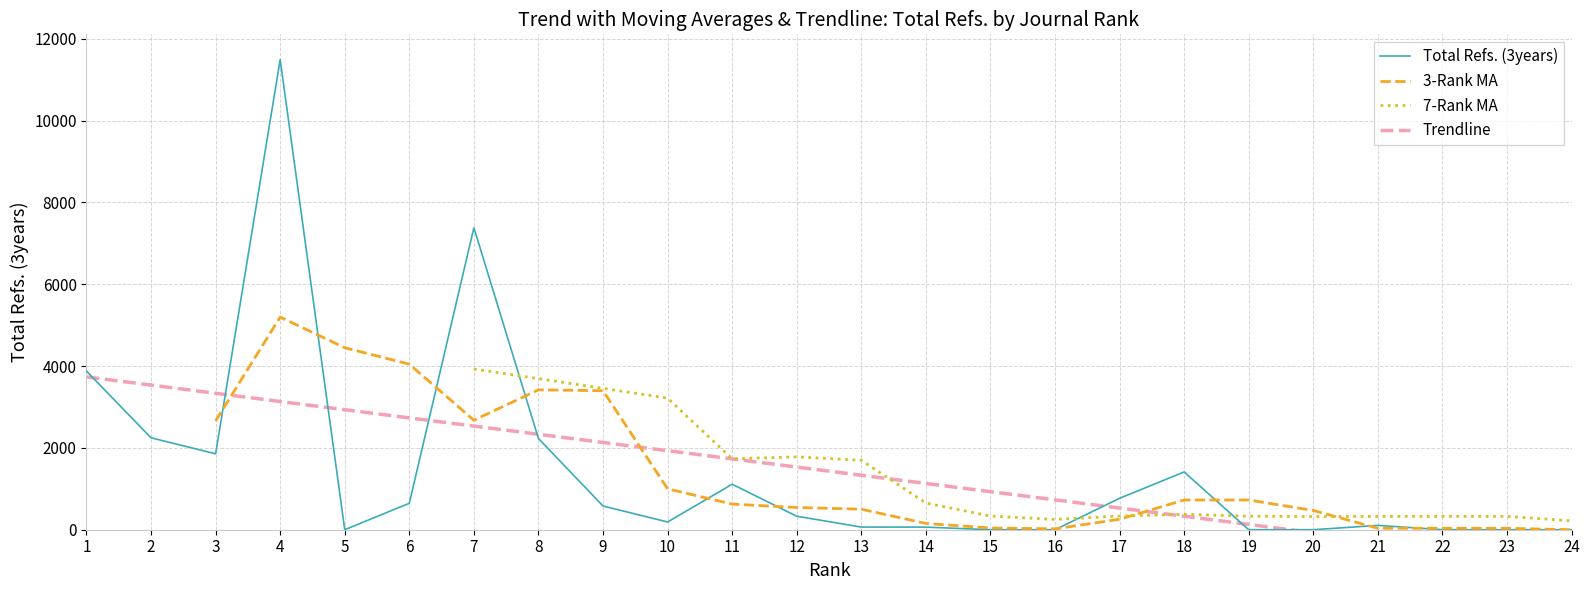

What is the greatest value displayed?

11492.0